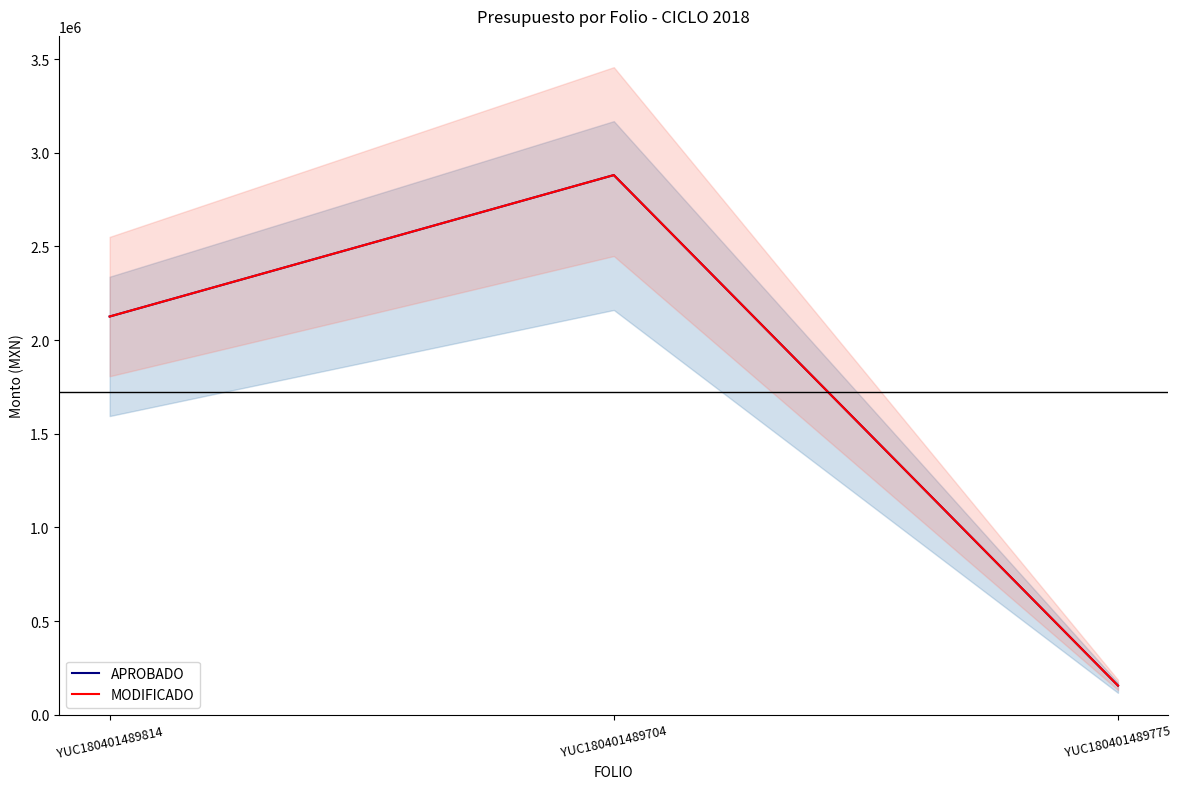

How many data points does each series have?

3